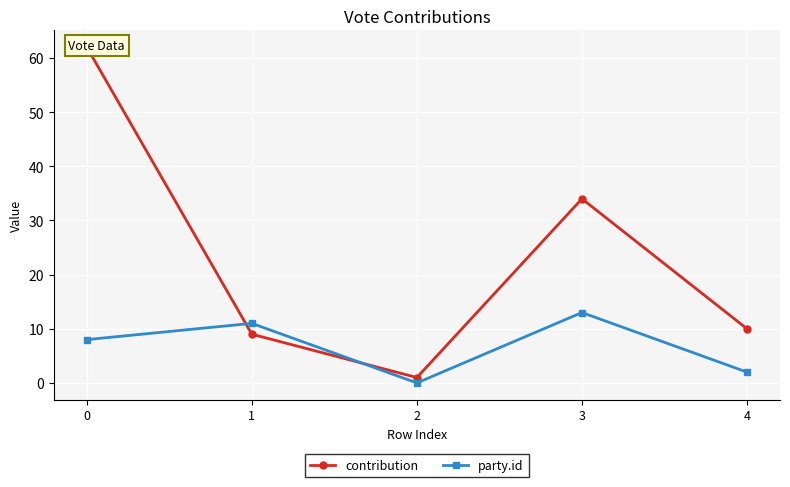

What is the greatest value displayed?

62